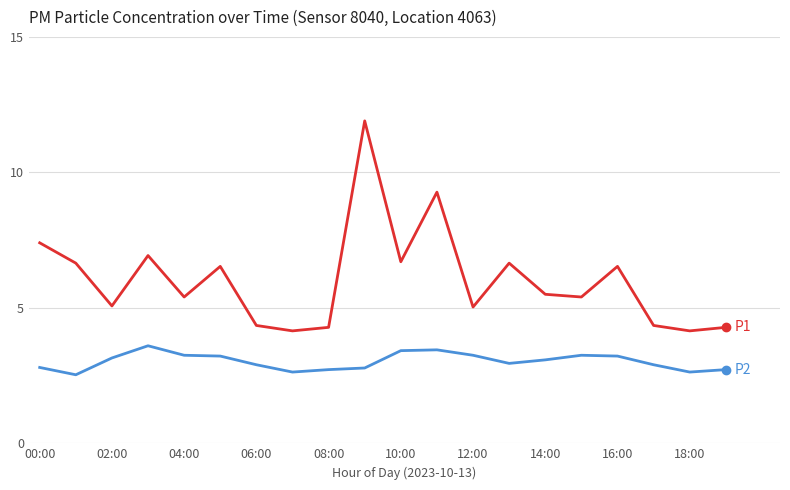

What is the minimum value shown in the chart?

2.5